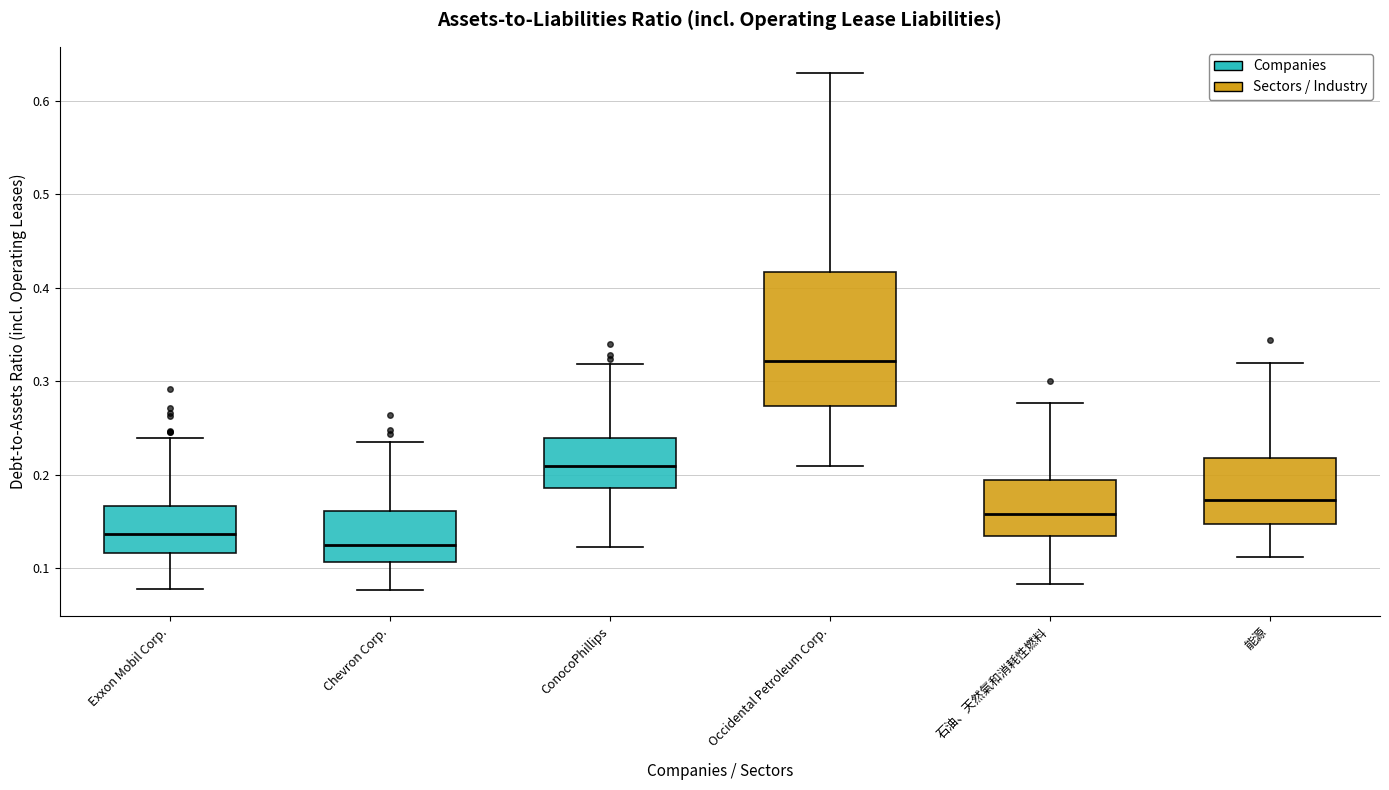

Reading left to right, transcribe this box plot: for each box, give where its median line is, the range the box spans, and where its two whiskers end, as read against the y-axis. The values are not printed on the chart, so give them approximately, as read against the axis.

Exxon Mobil Corp.: median 0.14, box 0.12 to 0.17, whiskers 0.08 to 0.24
Chevron Corp.: median 0.13, box 0.11 to 0.16, whiskers 0.08 to 0.23
ConocoPhillips: median 0.21, box 0.19 to 0.24, whiskers 0.12 to 0.32
Occidental Petroleum Corp.: median 0.32, box 0.27 to 0.42, whiskers 0.21 to 0.63
石油、天然氣和消耗性燃料: median 0.16, box 0.13 to 0.19, whiskers 0.08 to 0.28
能源: median 0.17, box 0.15 to 0.22, whiskers 0.11 to 0.32